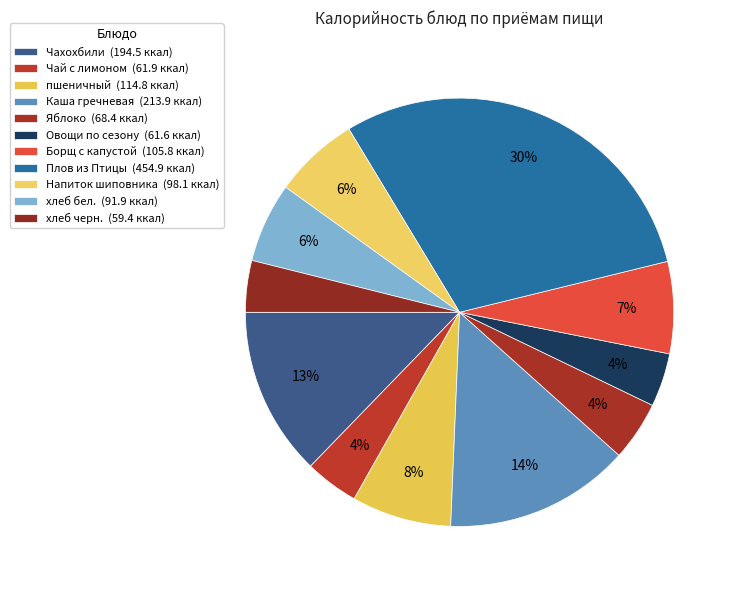

Count the number of slices in the pie.

11